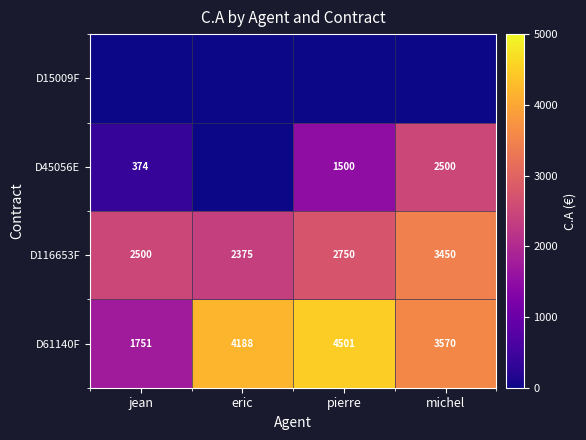

What is the difference between the maximum and minimum values in the D61140F series?

2750